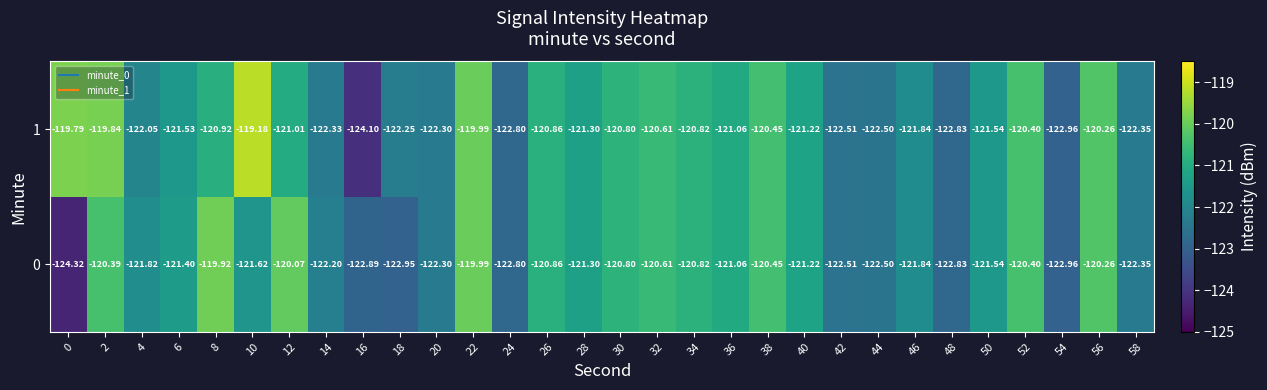

Is the value of 1 at 46 greater than the value of 0 at 32?

No